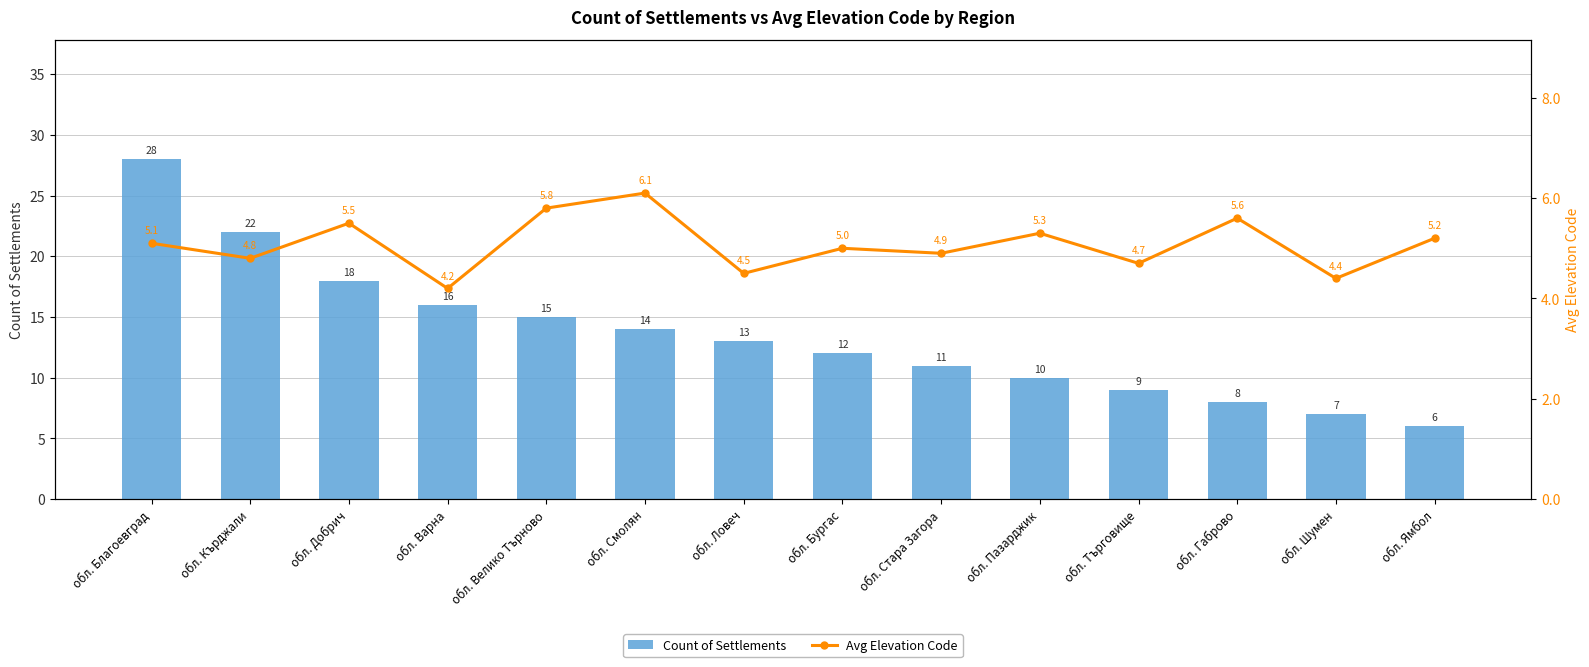

What is the difference between the Count of Settlements values at обл. Стара Загора and обл. Шумен?

4